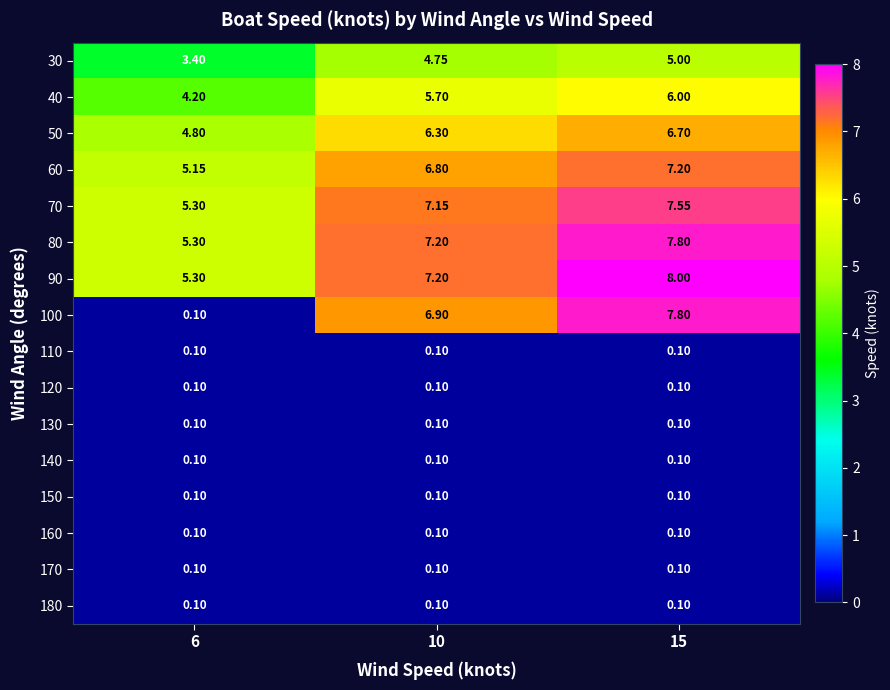

Which series has the largest range (max minus min)?

100